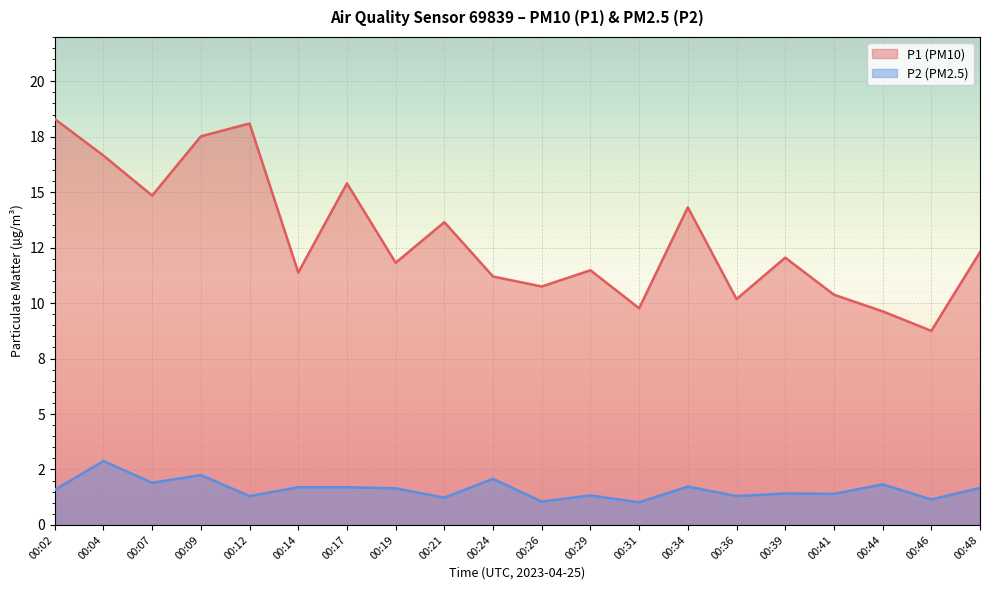

At how many categories does at least one series exceed 2?

20